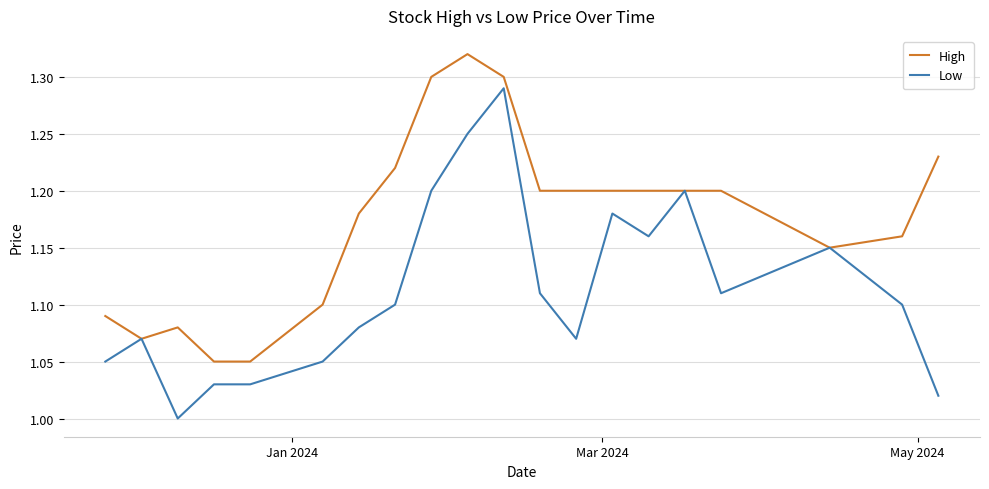

Rank the series by their average value, from highest to lowest.

High, Low